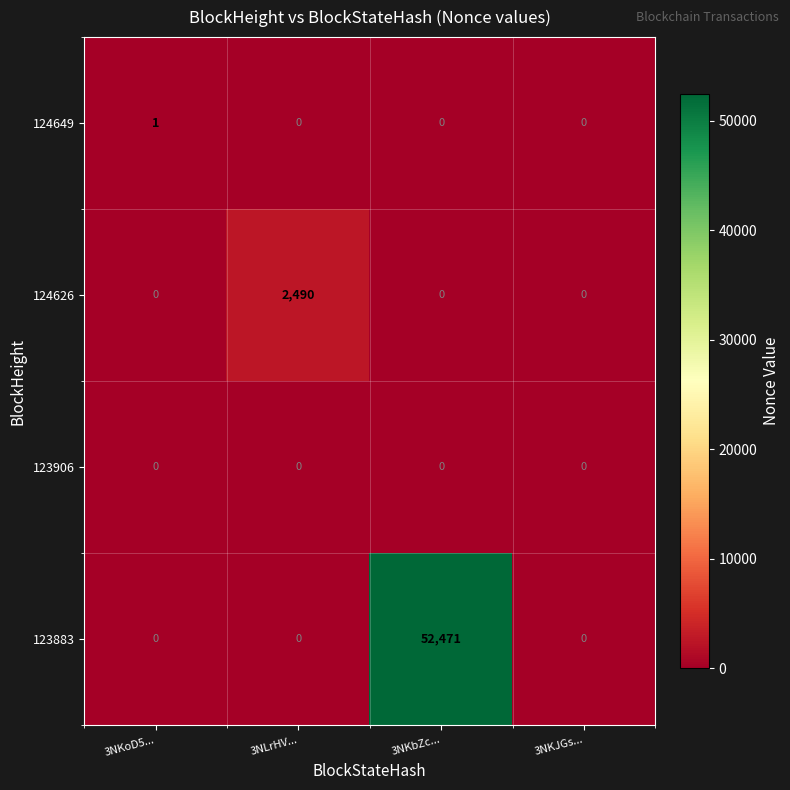

What is the difference between the highest and lowest values at 3NKbZc...?

52471